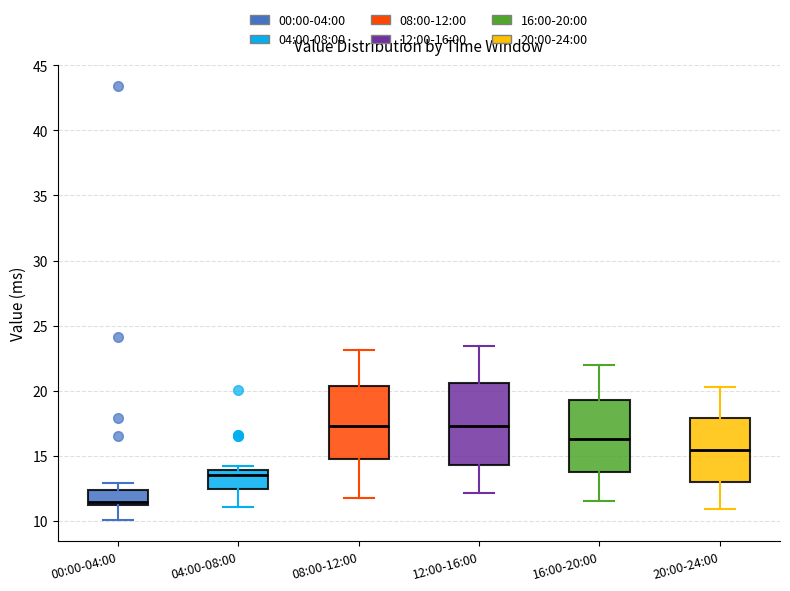

Reading left to right, transcribe this box plot: for each box, give where its median line is, the range the box spans, and where its two whiskers end, as read against the y-axis. The values are not printed on the chart, so give them approximately, as read against the axis.

00:00-04:00: median 11.5, box 11.0 to 12.5, whiskers 10.0 to 13.0
04:00-08:00: median 13.5, box 12.5 to 14.0, whiskers 11.0 to 14.0 (just above the box's upper edge)
08:00-12:00: median 17.5, box 14.5 to 20.5, whiskers 12.0 to 23.0
12:00-16:00: median 17.5, box 14.5 to 20.5, whiskers 12.0 to 23.5
16:00-20:00: median 16.5, box 14.0 to 19.5, whiskers 11.5 to 22.0
20:00-24:00: median 15.5, box 13.0 to 18.0, whiskers 11.0 to 20.5